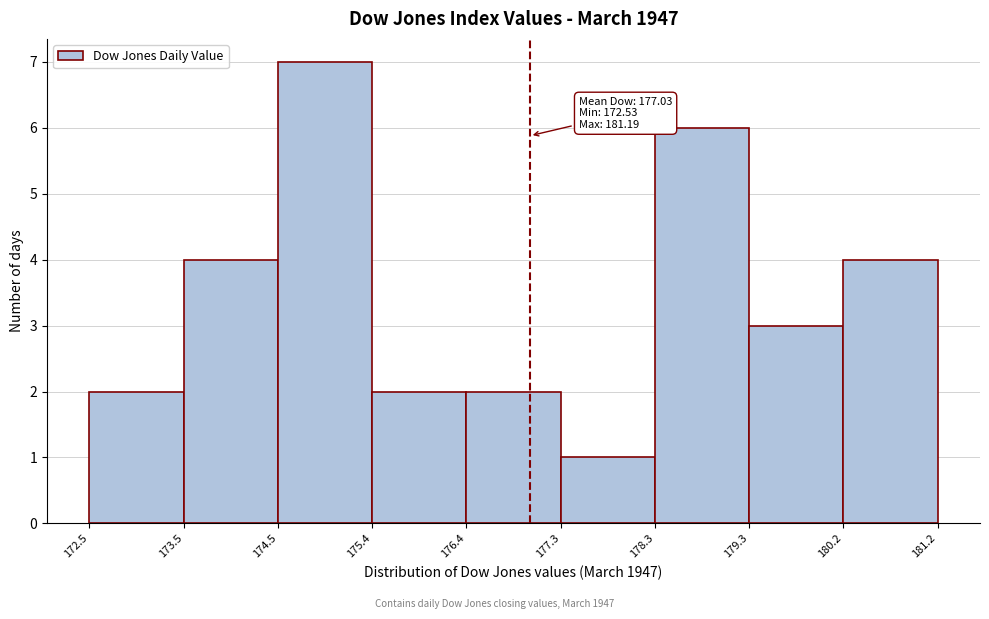

Which range on the x-axis has the tallest bar?

174.5 to 175.4